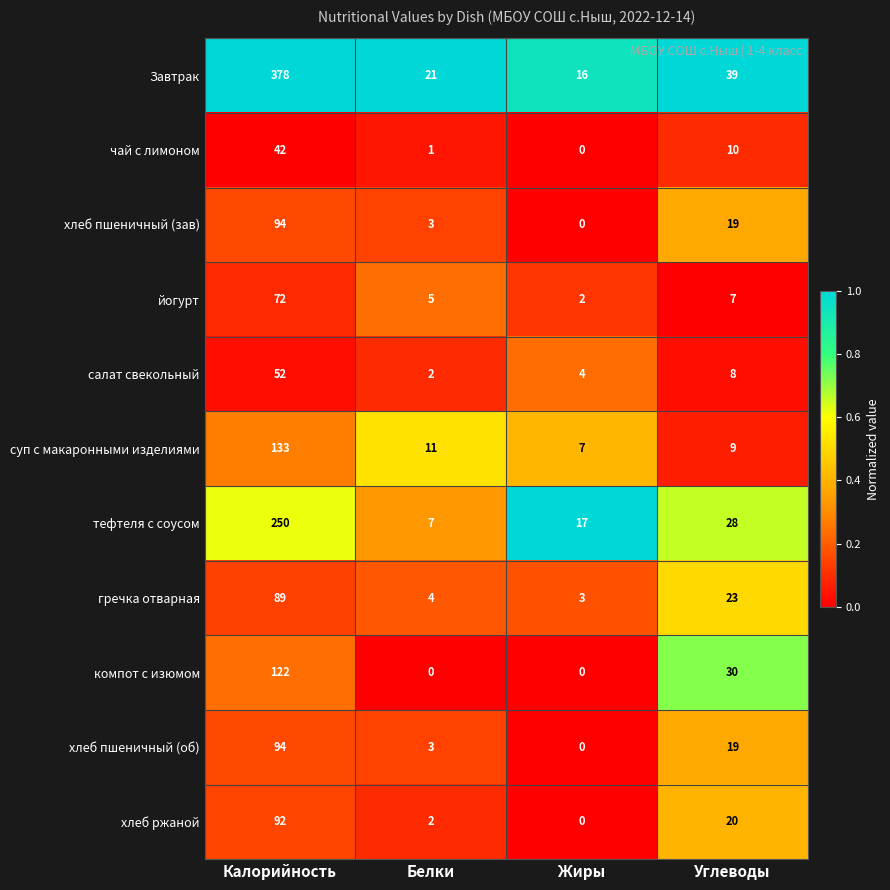

List the labels in order of салат свекольный value, smallest first.

Белки, Жиры, Углеводы, Калорийность